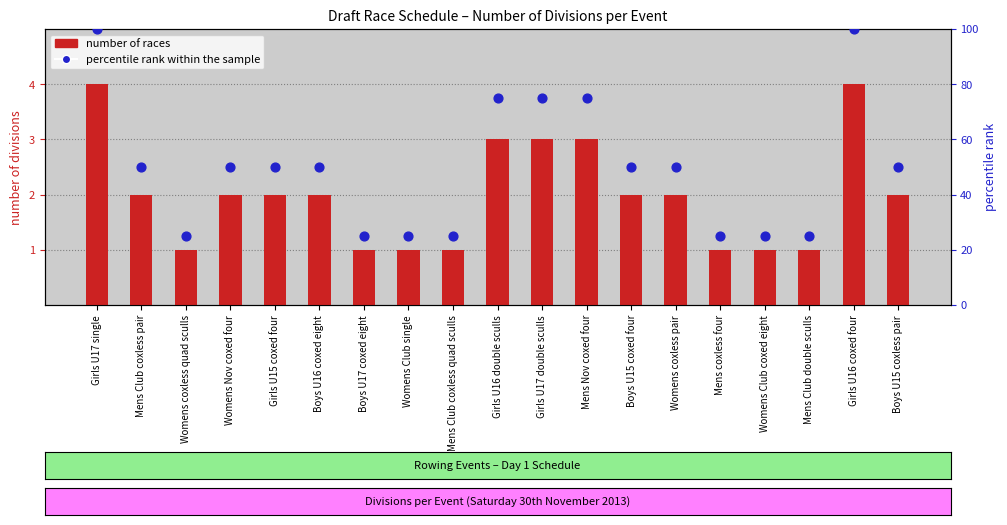

Which series has the largest Y range (max minus min)?

percentile rank within the sample